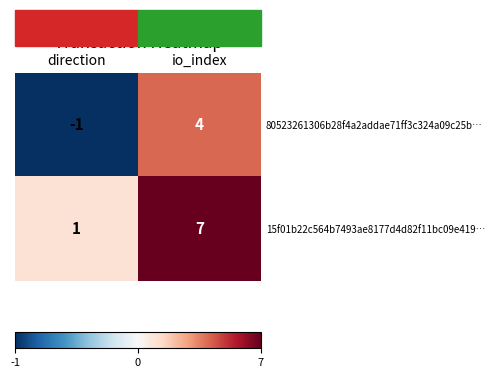

What is the difference between the 80523261306b28f4a2addae71ff3c324a09c25b… values at io_index and direction?

5